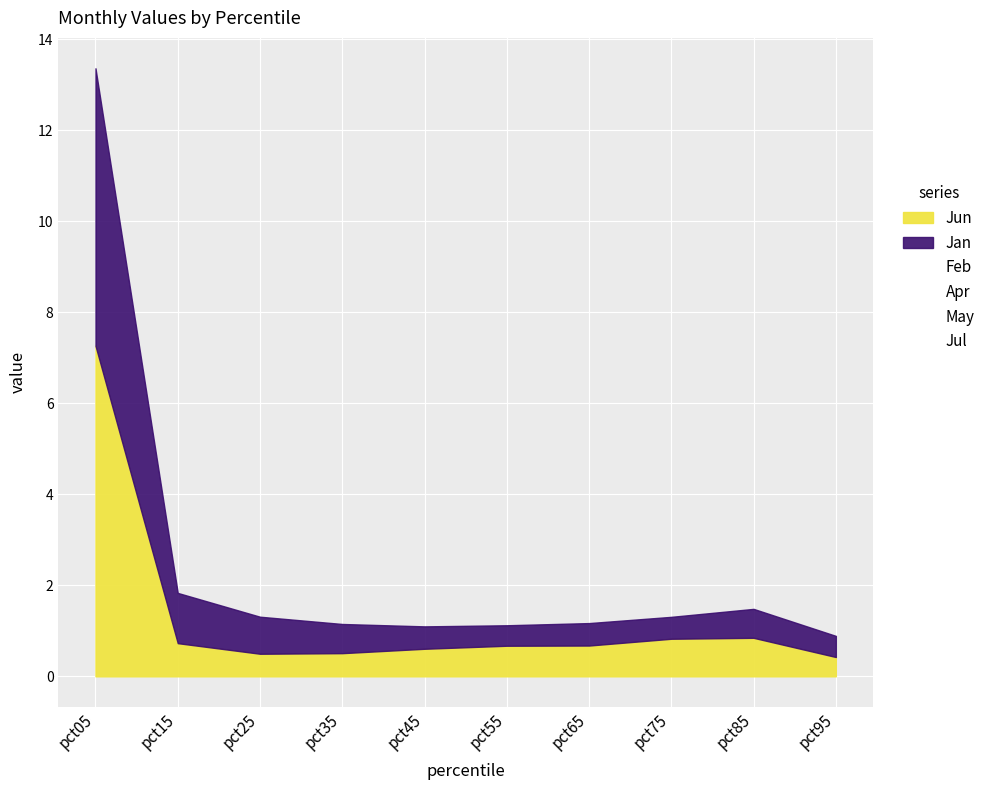

What is the value of the Apr point at the 7th from the left?

1.5